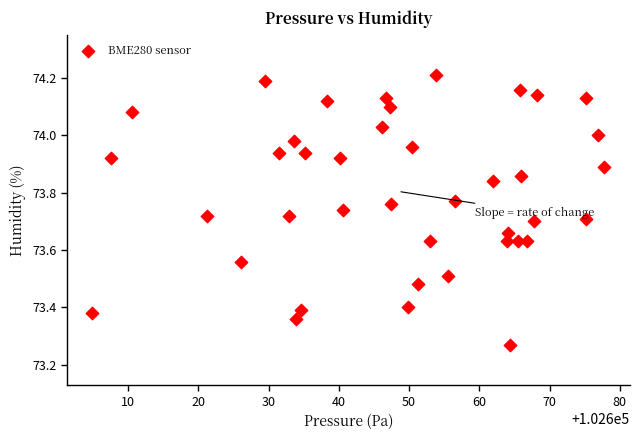

What is the range of X values (max minus min)?

72.9